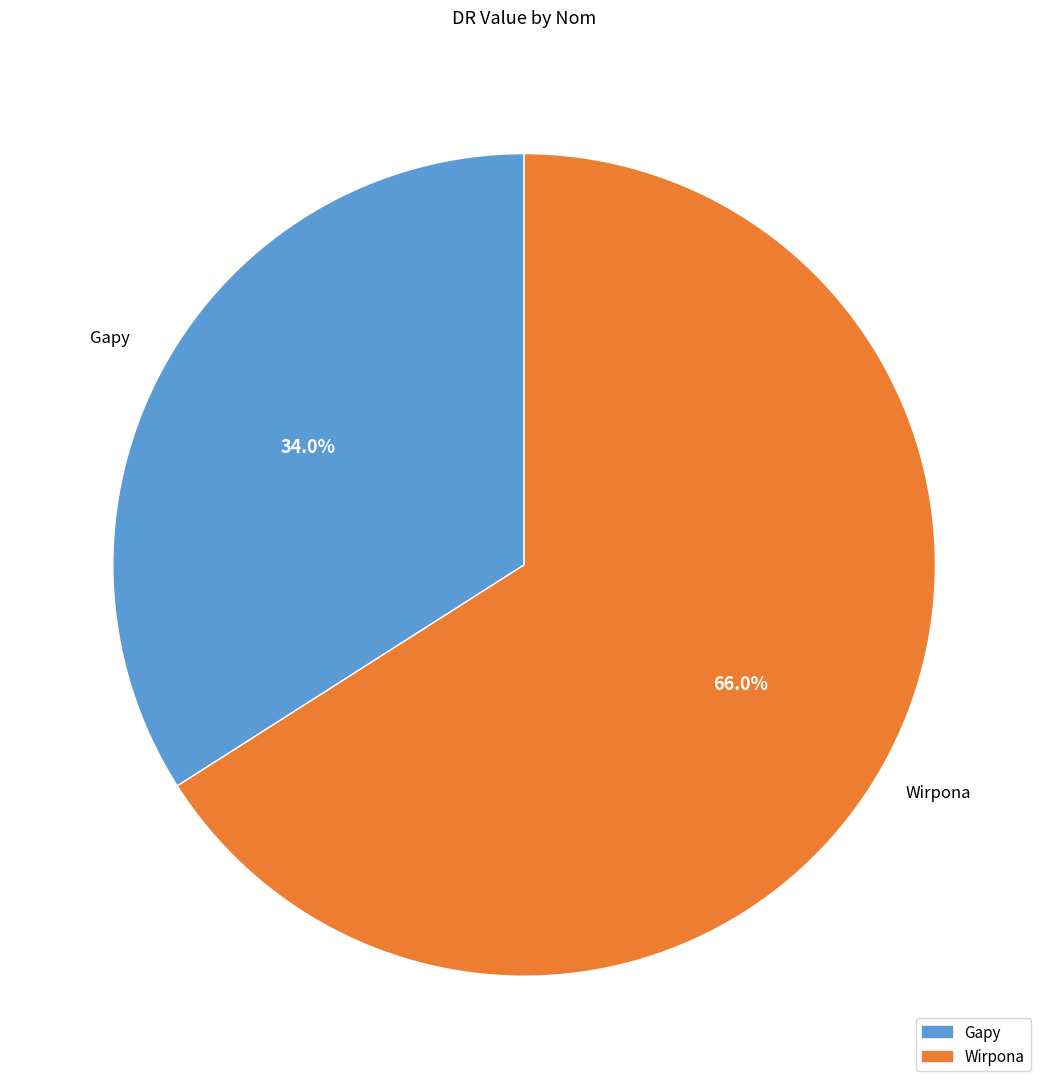

Between Gapy and Wirpona, which is larger?

Wirpona